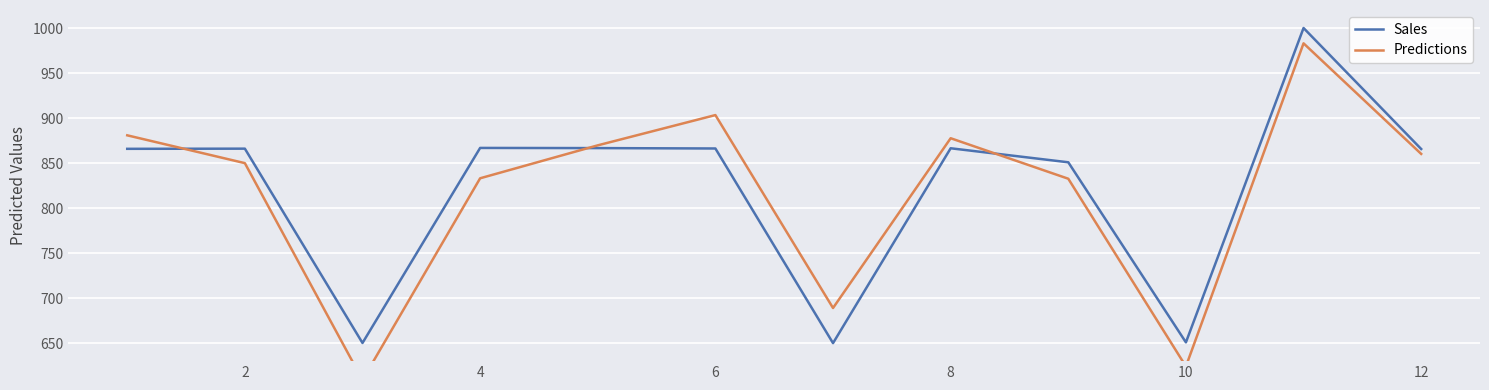

How many lines are shown in the chart?

2